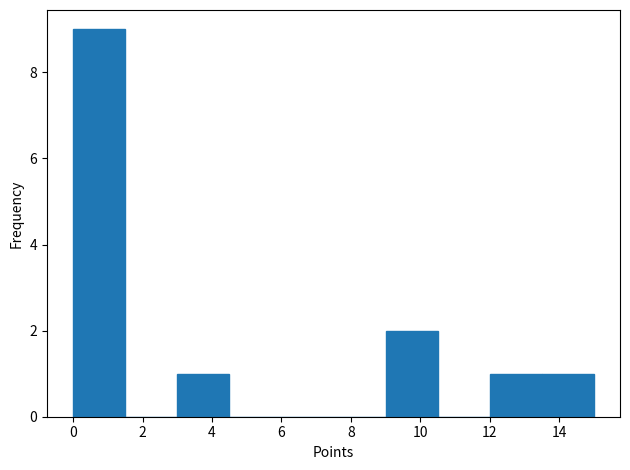

Reading left to right, transcribe this chart: for each bar, give the range it covers on the x-axis and its height. Neither the bar edges nor the heights are printed on the chart, so give them approximately, as read against the axes.

0.0 to 1.5: 9
1.5 to 3.0: 0
3.0 to 4.5: 1
4.5 to 6.0: 0
6.0 to 7.5: 0
7.5 to 9.0: 0
9.0 to 10.5: 2
10.5 to 12.0: 0
12.0 to 13.5: 1
13.5 to 15.0: 1